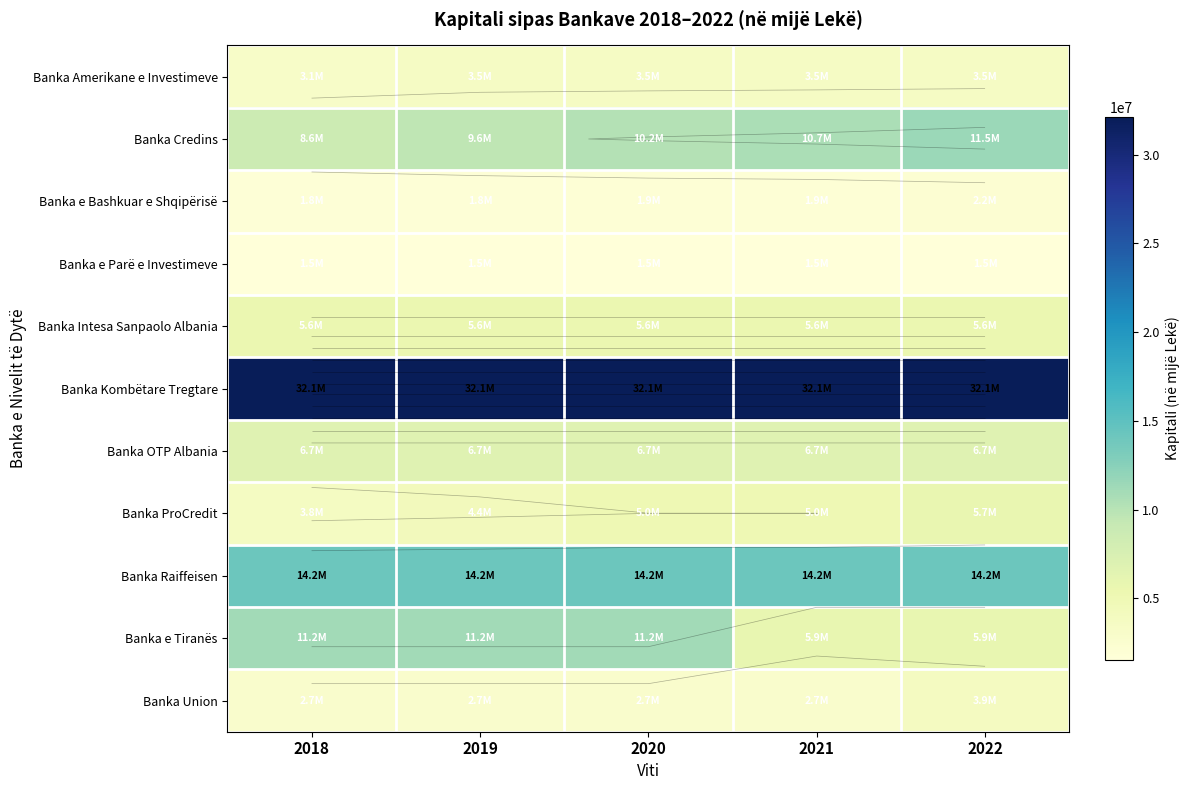

The Banka Amerikane e Investimeve series shows 741754.5 at 2019. True or false?

False